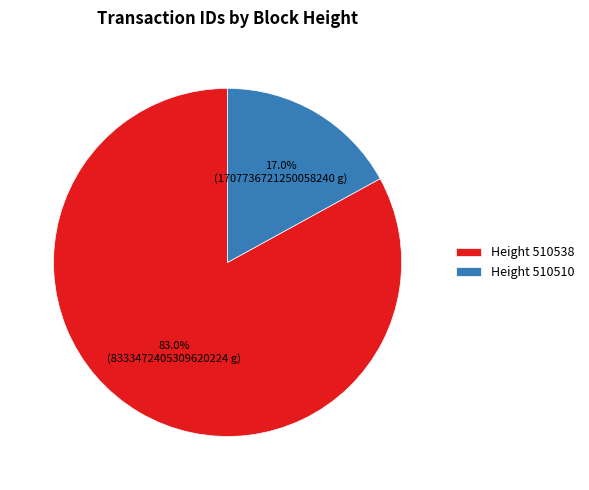

Which has a higher value, Height 510510 or Height 510538?

Height 510538